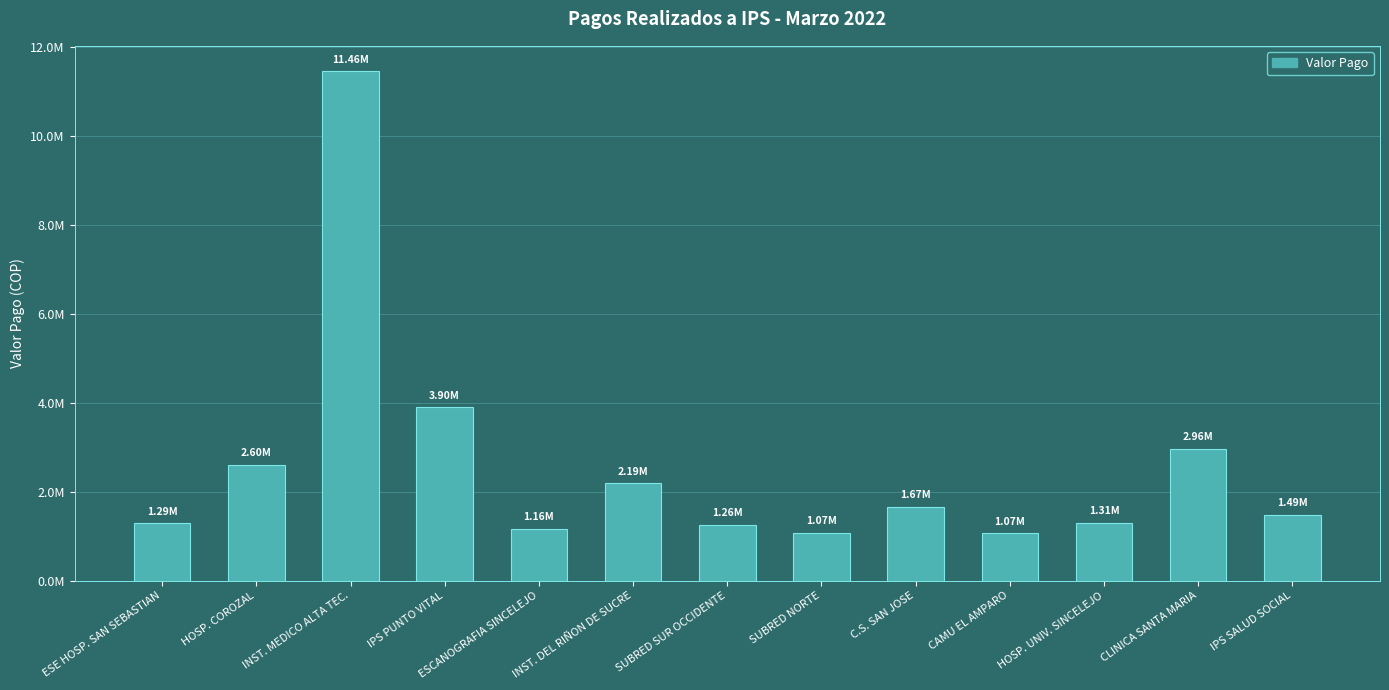

What is the difference between the values at INST. MEDICO ALTA TEC. and ESCANOGRAFIA SINCELEJO?

10293289